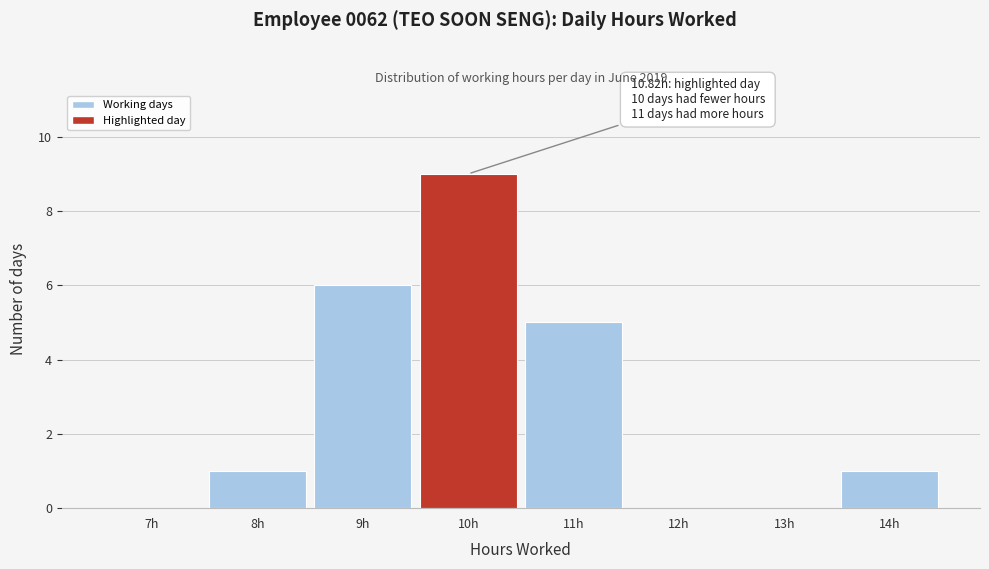

Reading left to right, transcribe all the data shown in this chart.

7h=0	8h=1	9h=6	10h=9	11h=5	12h=0	13h=0	14h=1